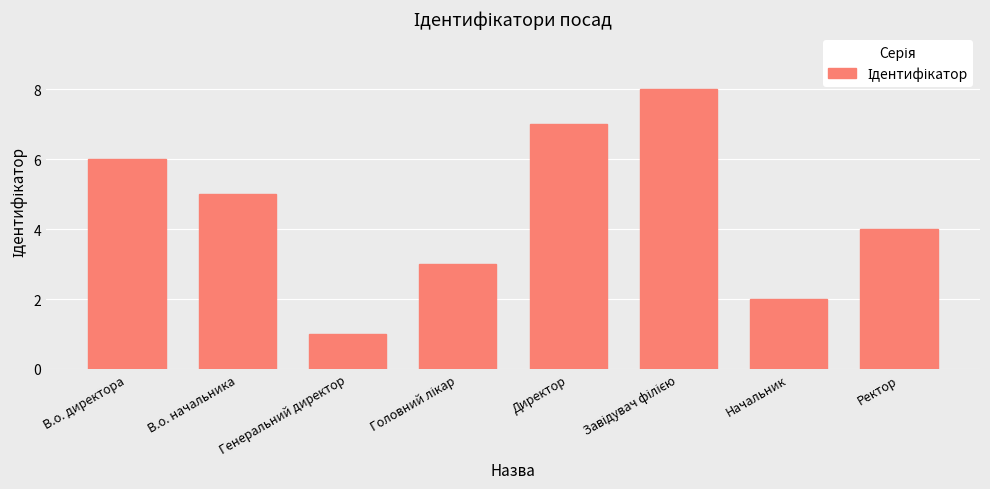

What is the difference between the second highest and second lowest values?

5